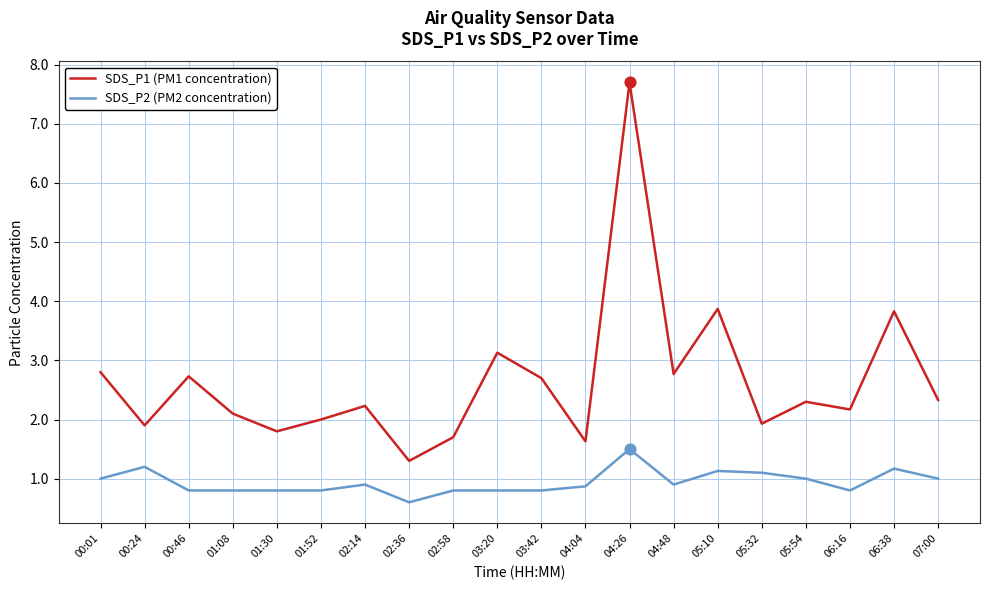

Which series has the largest total across all categories?

SDS_P1 (PM1 concentration)